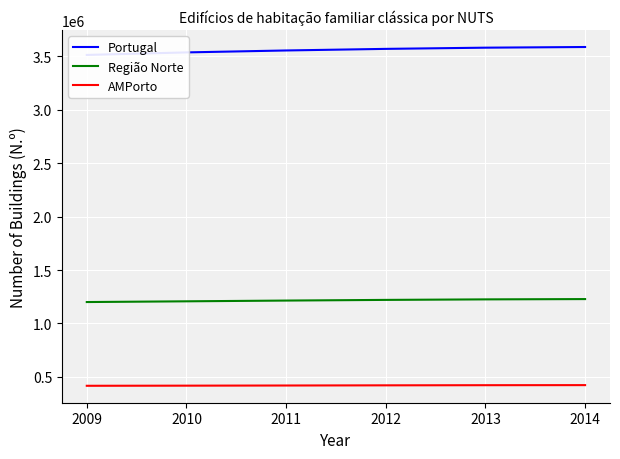

Is it true that Portugal equals 3537701 at 2010?

True